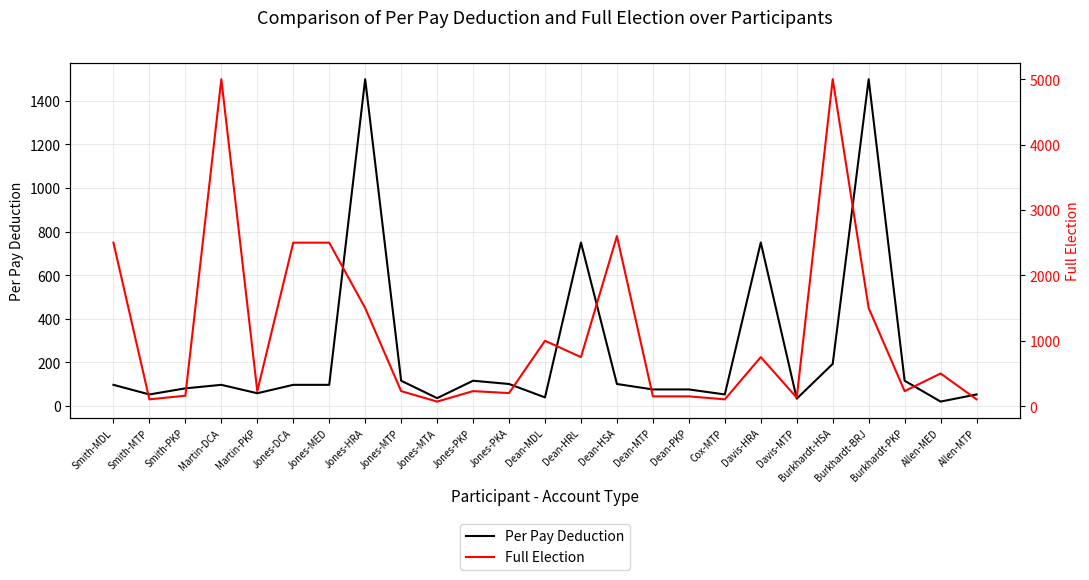

What is the difference between the highest and lowest values at Dean-PKP?

75.0